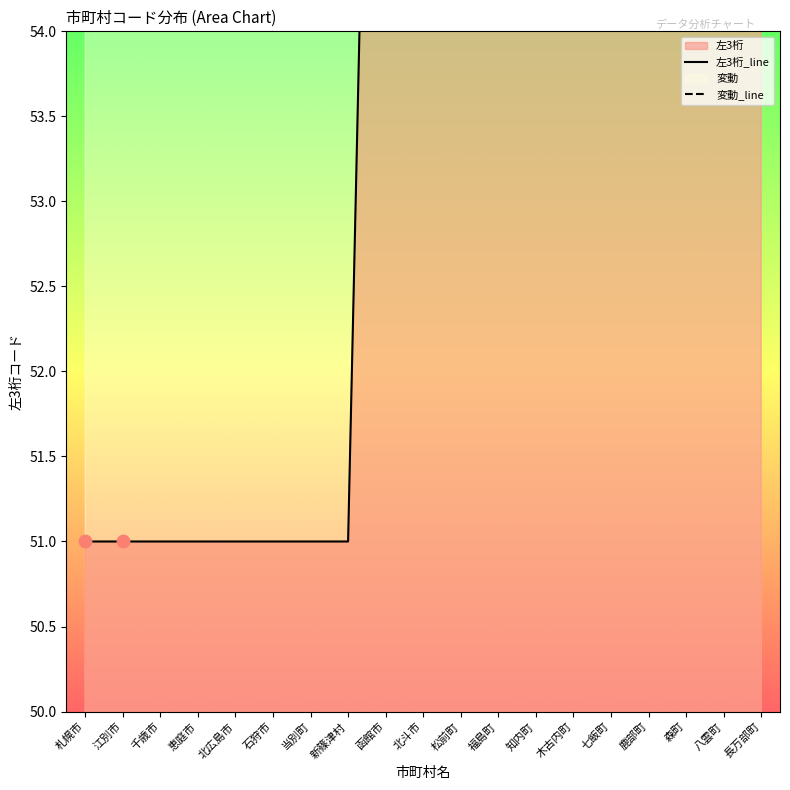

Is the value of 左3桁_line at 木古内町 greater than the value of 変動_line at 江別市?

Yes